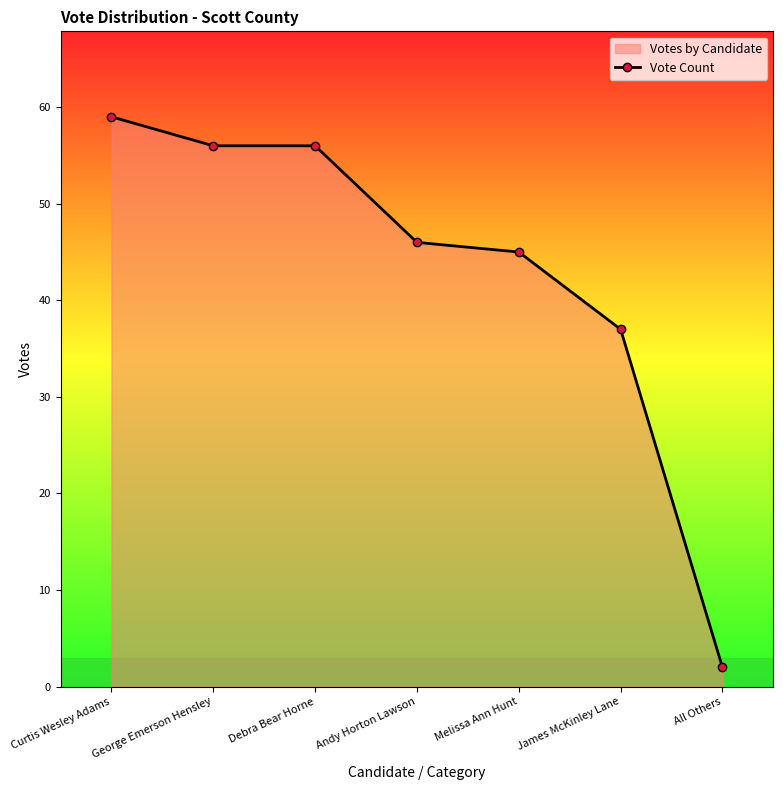

List the labels in order of value, smallest first.

All Others, James McKinley Lane, Melissa Ann Hunt, Andy Horton Lawson, George Emerson Hensley, Debra Bear Horne, Curtis Wesley Adams